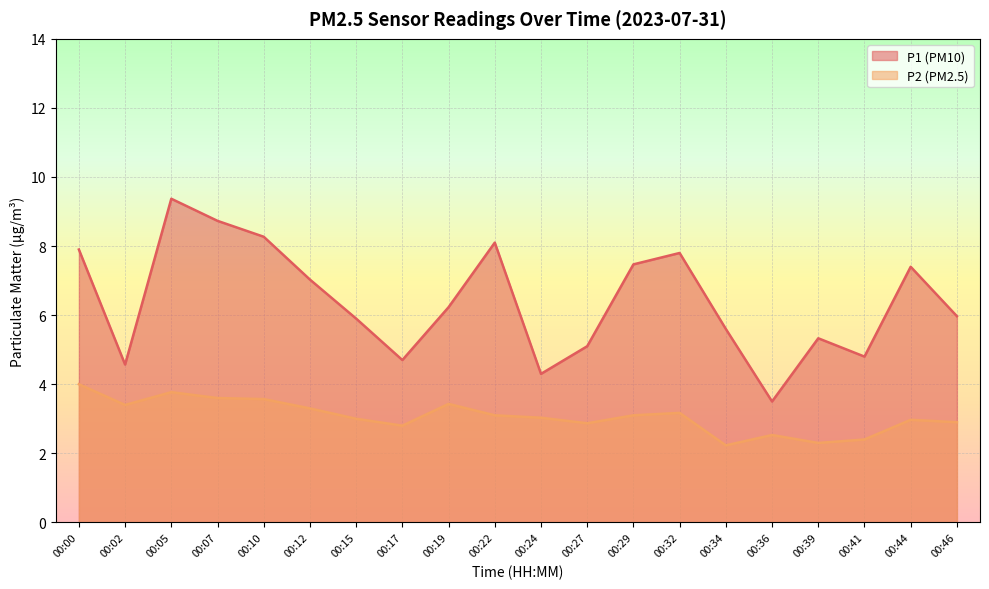

True or false: P1 and P2 intersect in this chart.

False